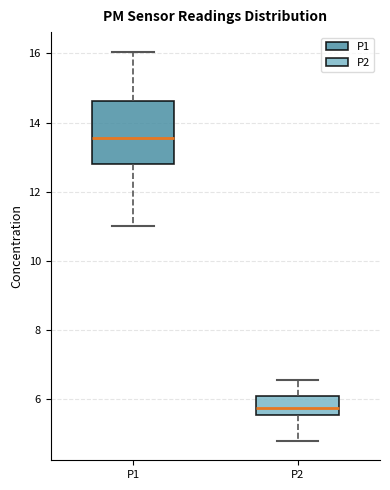

Reading left to right, read every box against the y-axis: the position of its median line, the range the box covers, and the ends of its whiskers. The values are not printed on the chart, so give them approximately, as read against the axis.

P1: median 13.6, box 12.8 to 14.6, whiskers 11.0 to 16.0
P2: median 5.8, box 5.6 to 6.0, whiskers 4.8 to 6.6